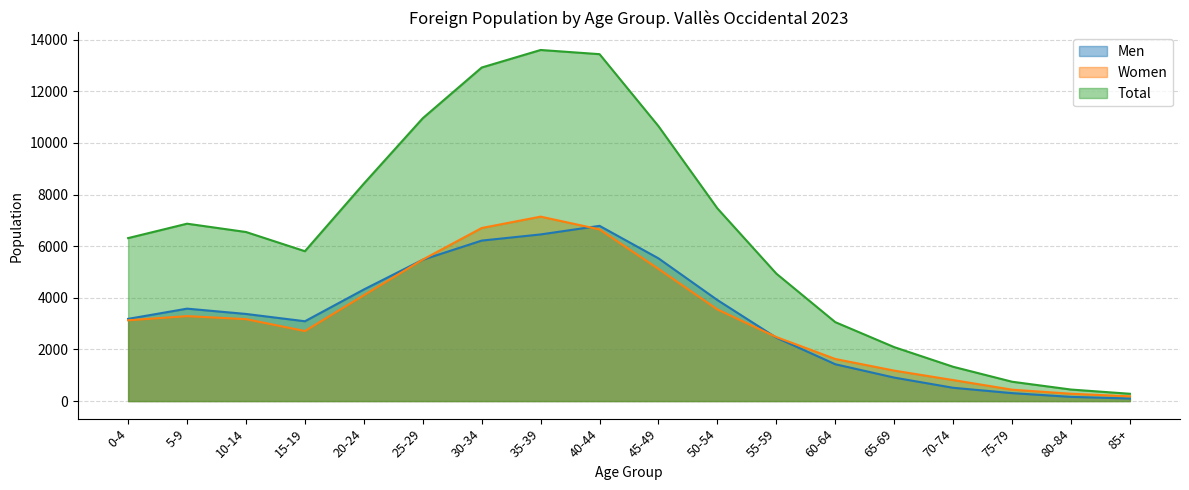

Is it true that Women equals 3708 at 55-59?

False